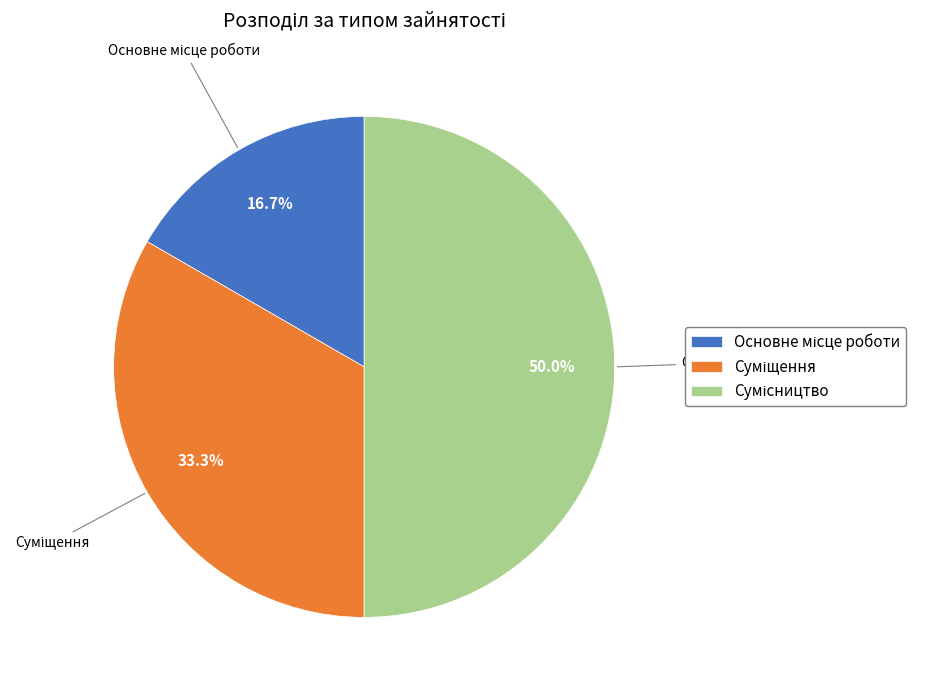

To the nearest percent, what is the average slice percentage?

33%